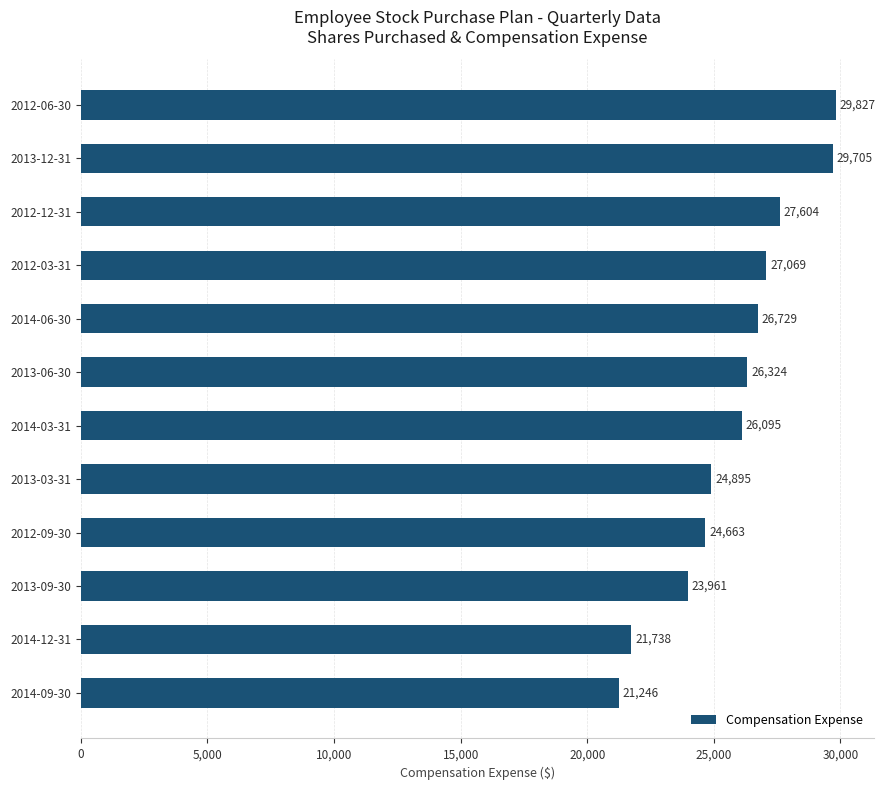

What is the change in value from 2014-06-30 to 2012-06-30?

+3098